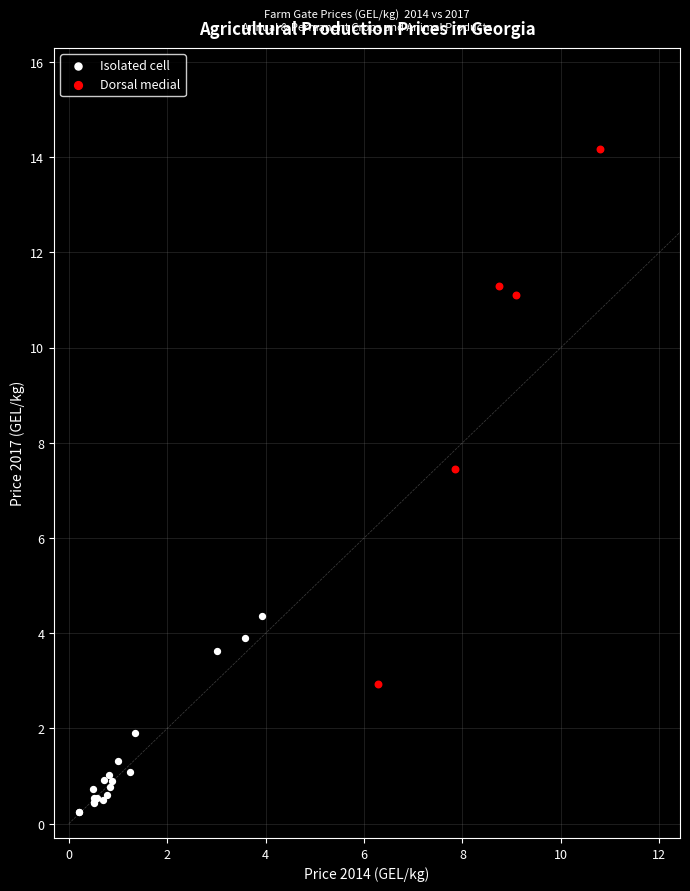

Which series reaches the minimum Y coordinate?

Isolated cell